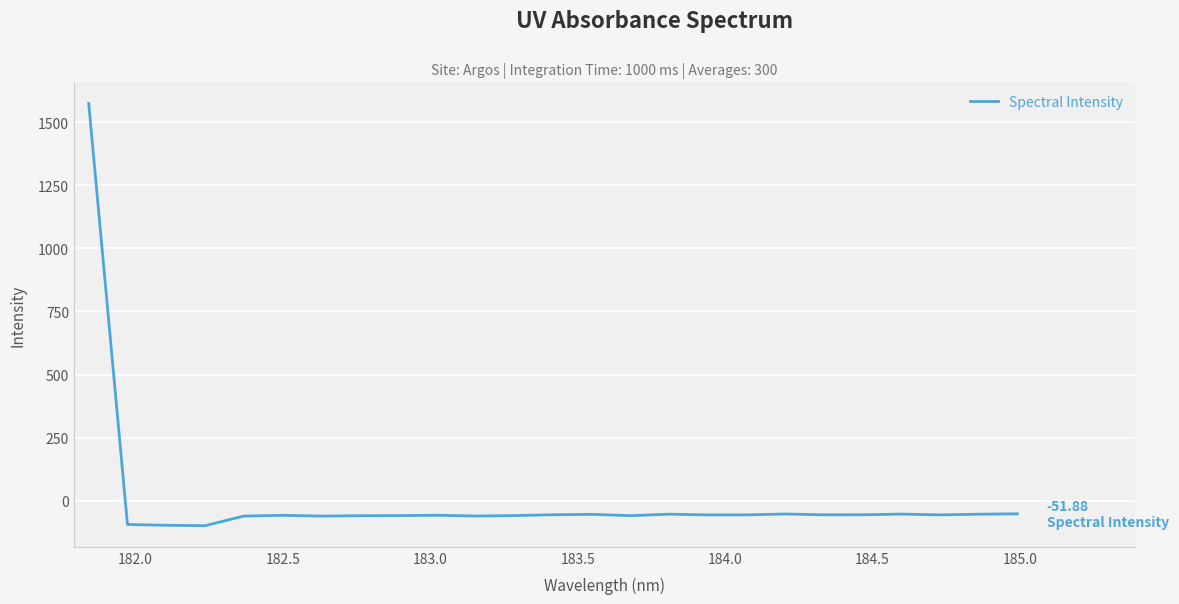

What is the maximum value shown in the chart?

1574.1